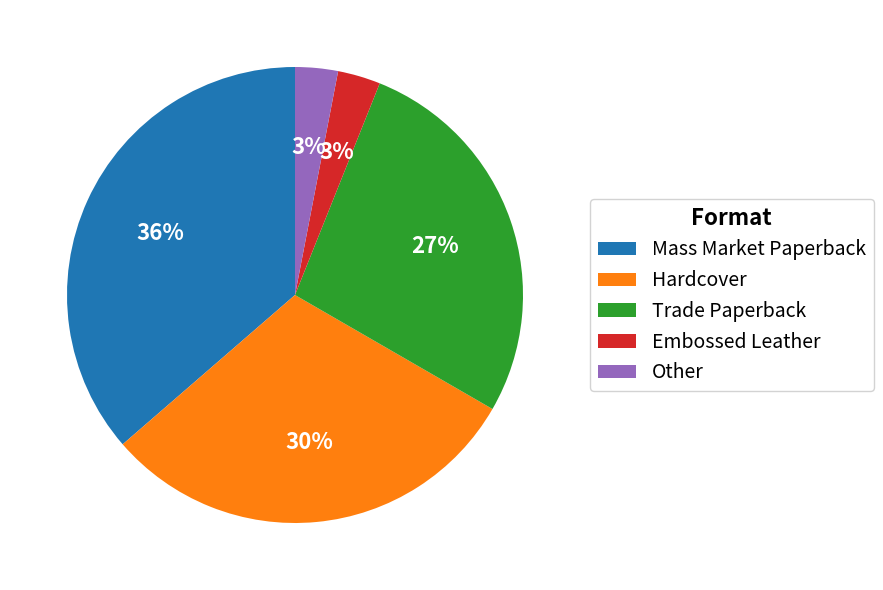

What is the largest slice in the pie chart?

Mass Market Paperback